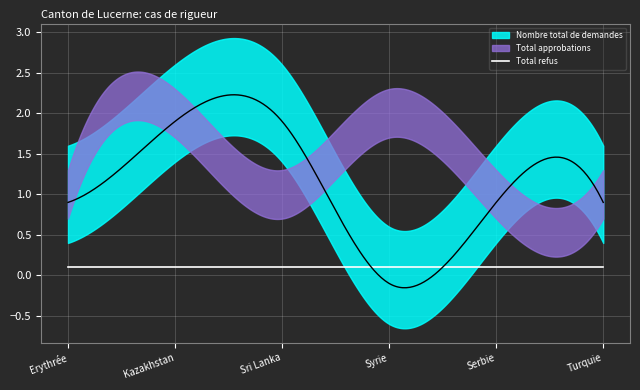

At how many categories does at least one series exceed 0?

6